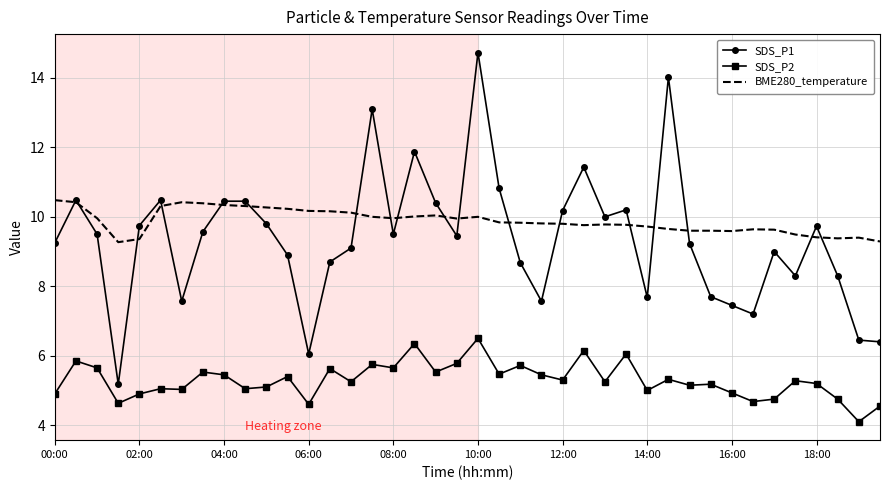

Which series has the largest range (max minus min)?

SDS_P1